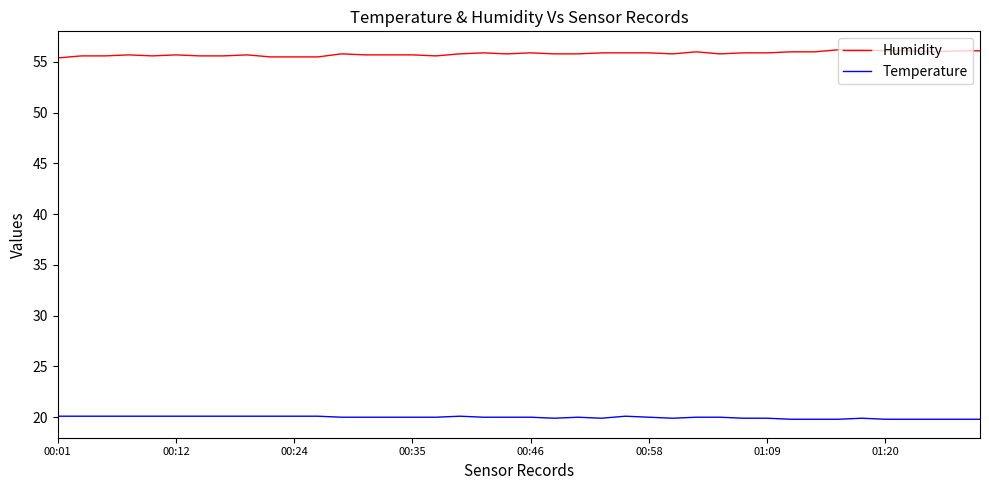

List the series in order of their overall mean, highest first.

Humidity, Temperature